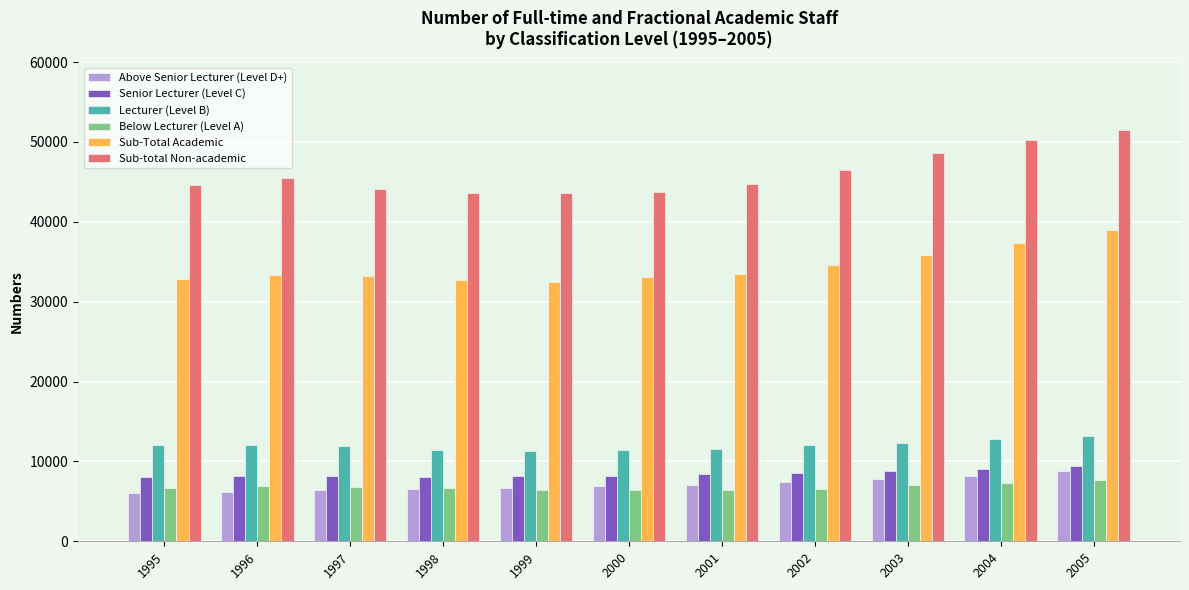

What is the difference between the maximum and second lowest values in the Lecturer (Level B) series?

1729